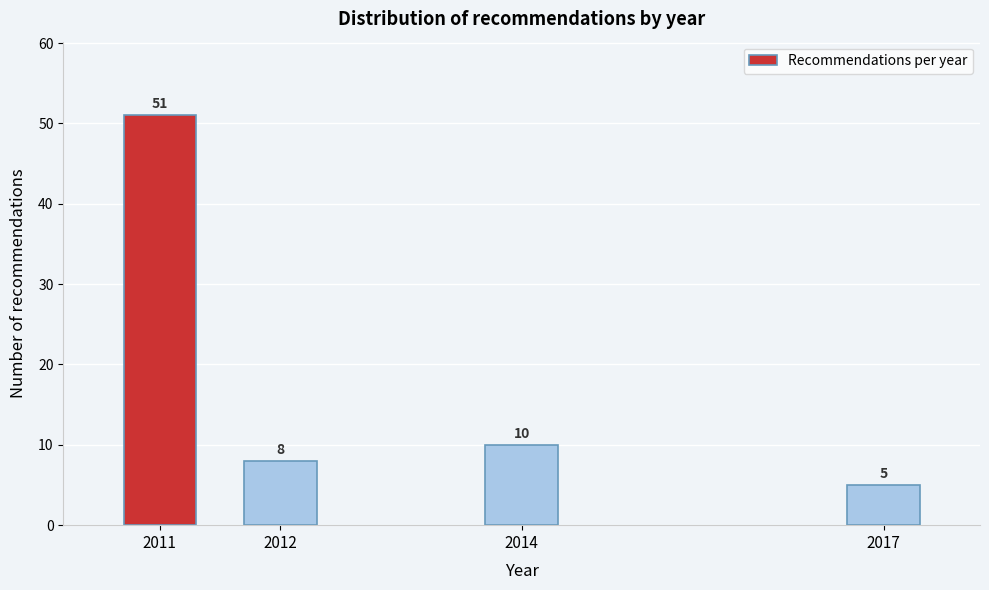

Reading left to right, extract all data points from this chart.

51	8	10	5